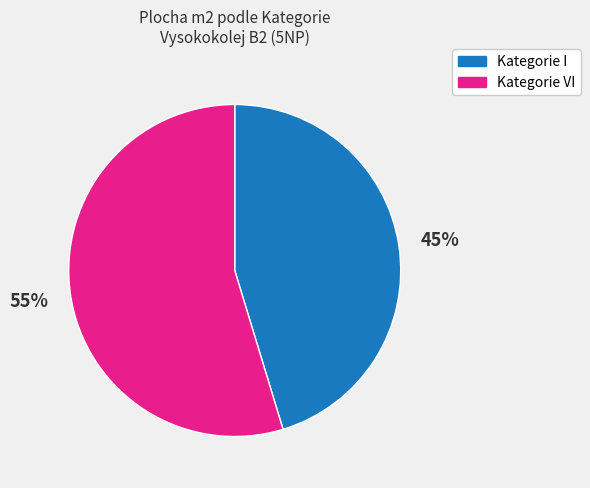

Is there a majority slice in this chart?

Yes